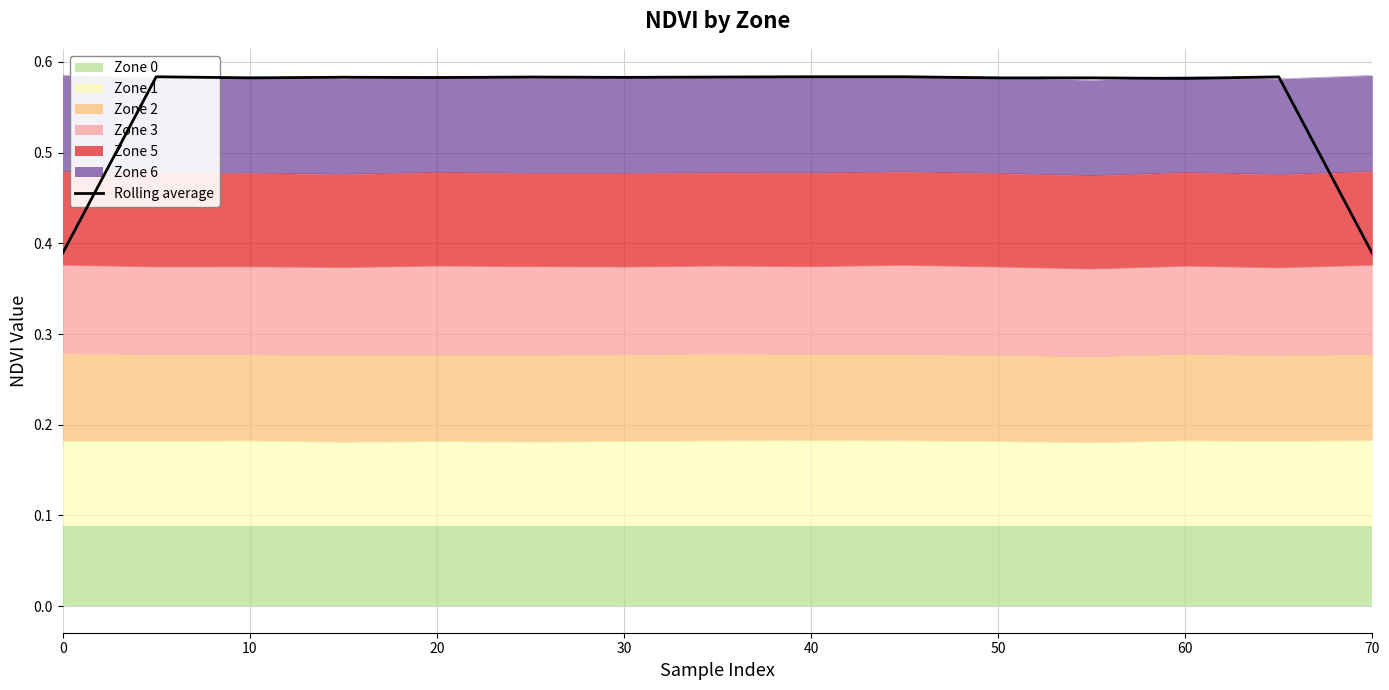

True or false: there are more than 0 points higher than both neighbors.

True